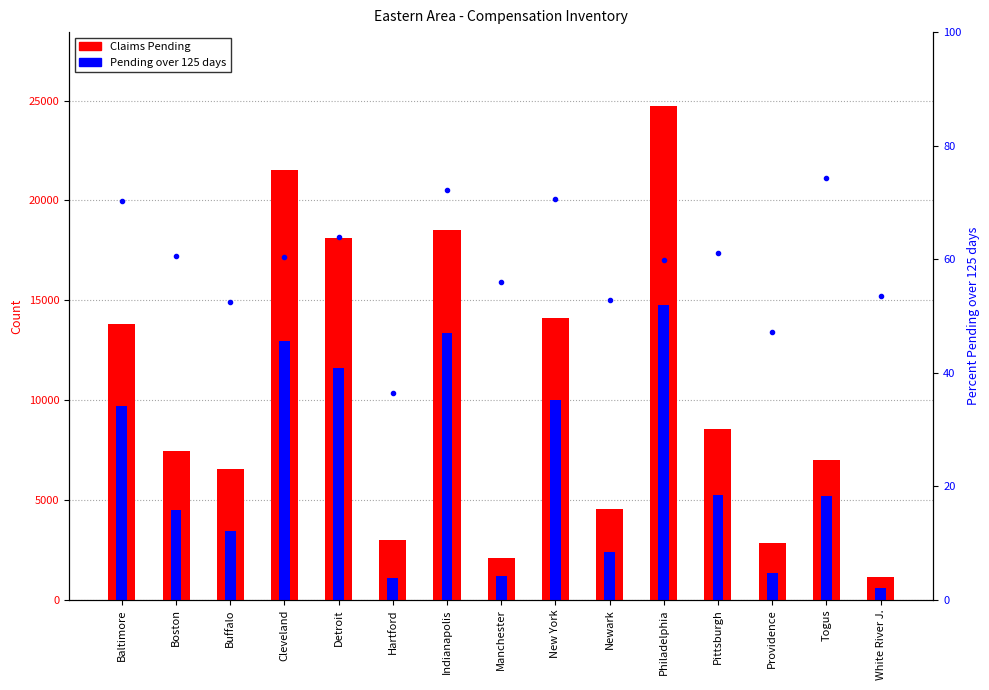

What value does the Pending over 125 days series have at New York?

9978.0